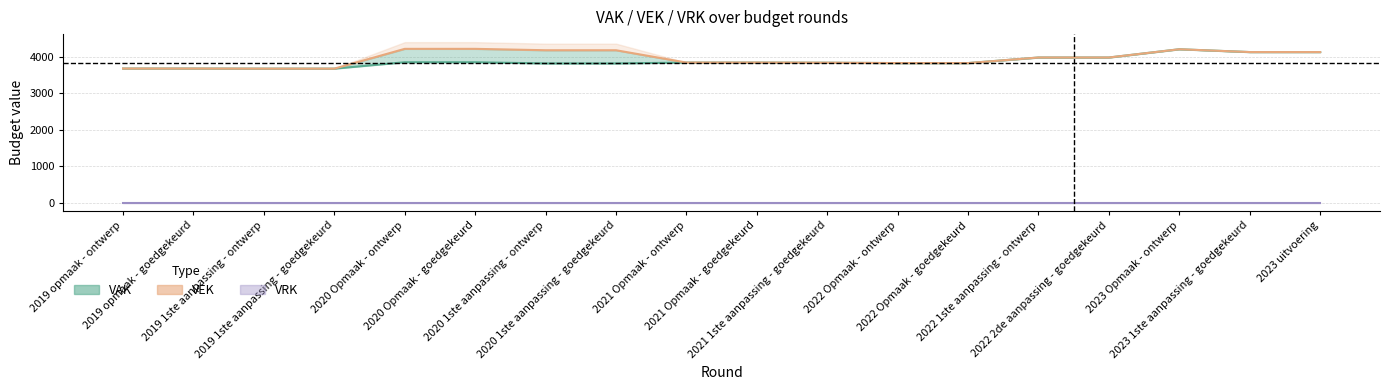

Between 2020 1ste aanpassing - goedgekeurd and 2022 1ste aanpassing - ontwerp, which is larger?

2022 1ste aanpassing - ontwerp